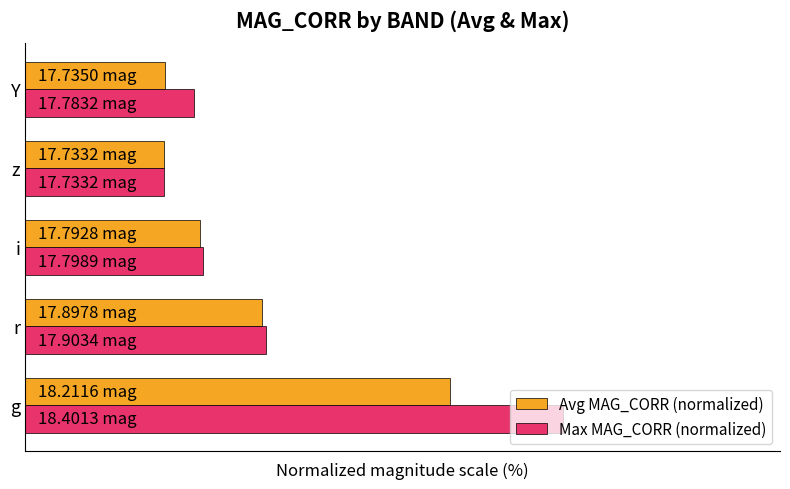

Which series has the largest total across all categories?

Max MAG_CORR (normalized)